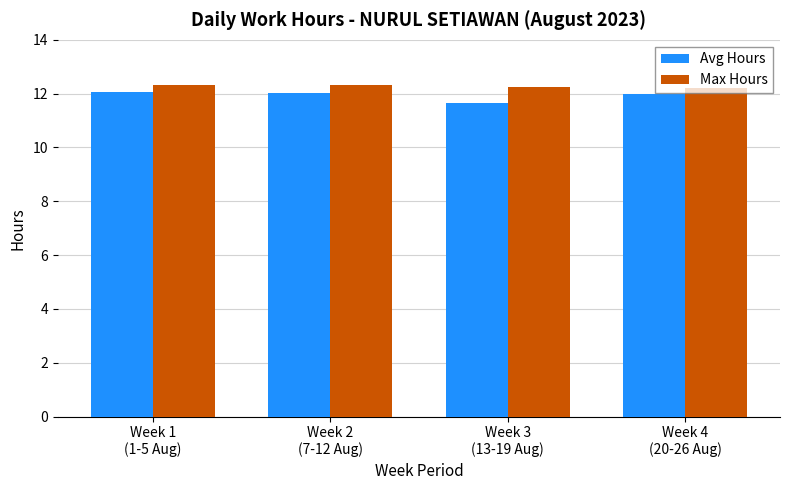

What is the lowest value of the Max Hours series?

12.2